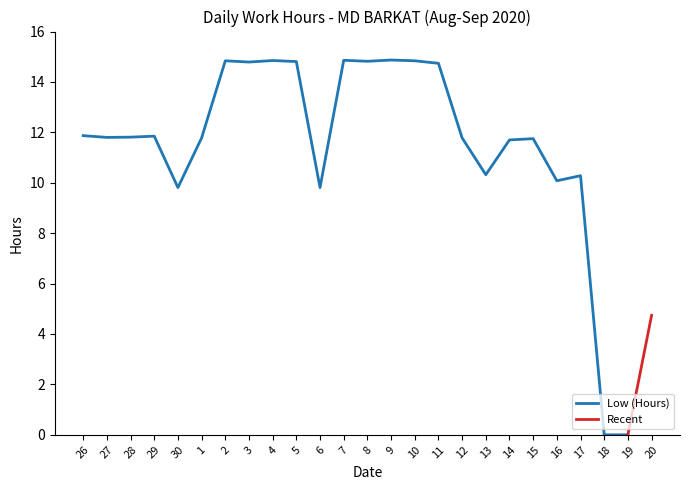

At which category does the chart reach its minimum across all series?

18